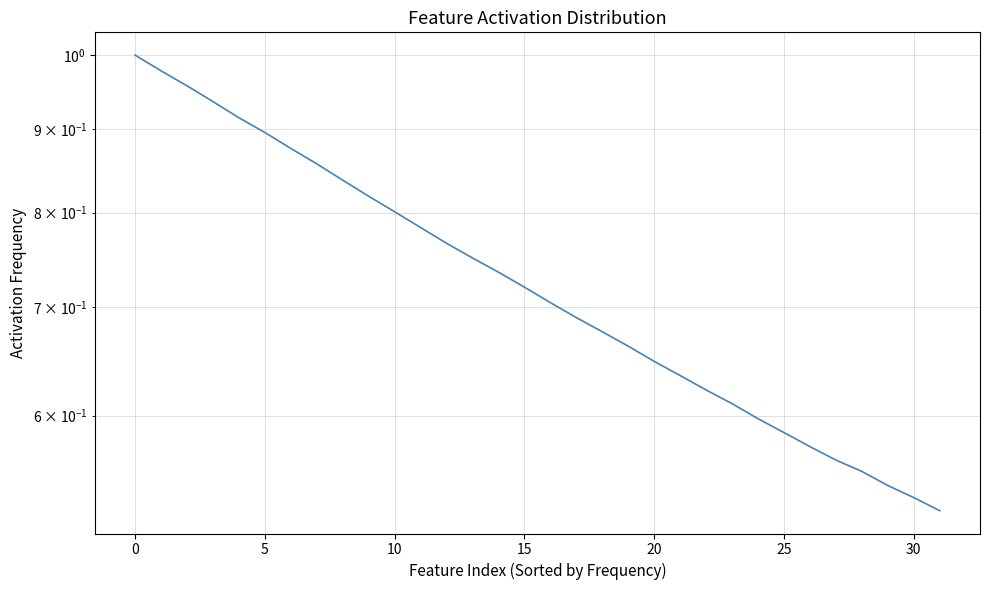

How many lines are shown in the chart?

1